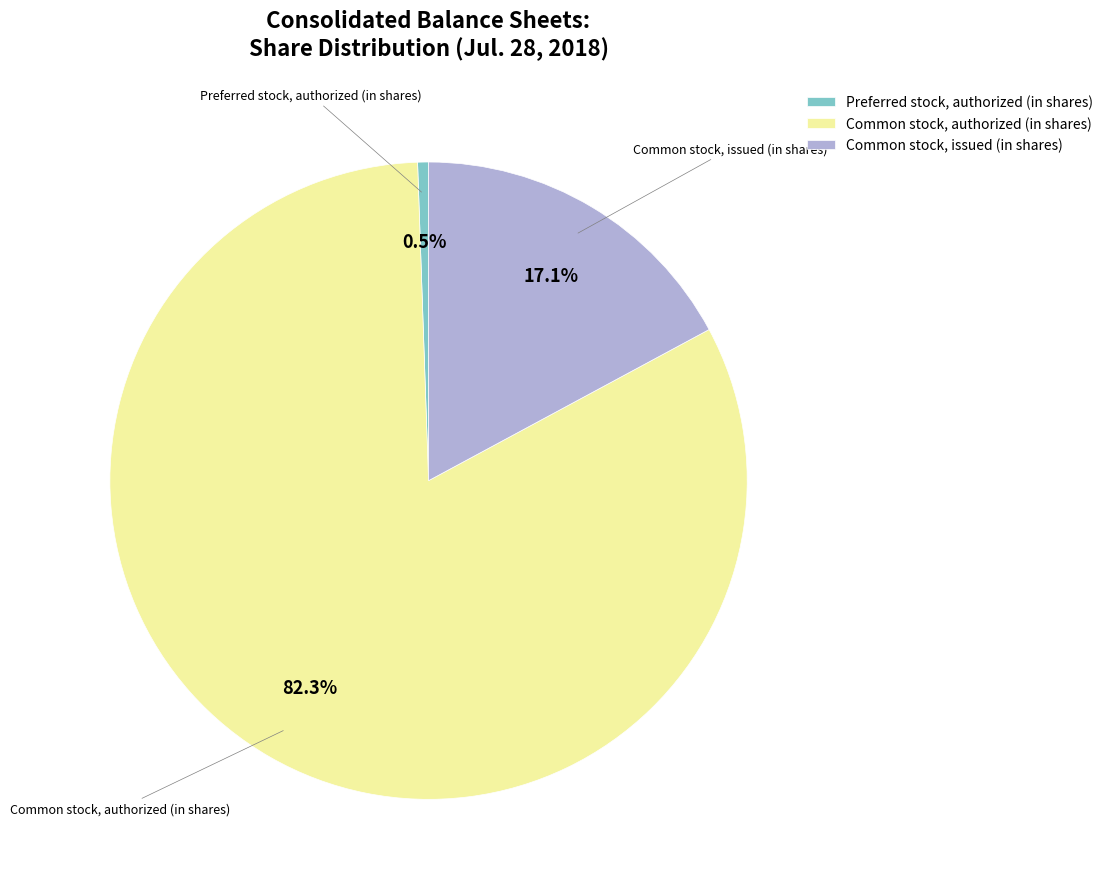

To the nearest percent, what is the difference between the largest and smallest slice percentages?

82%